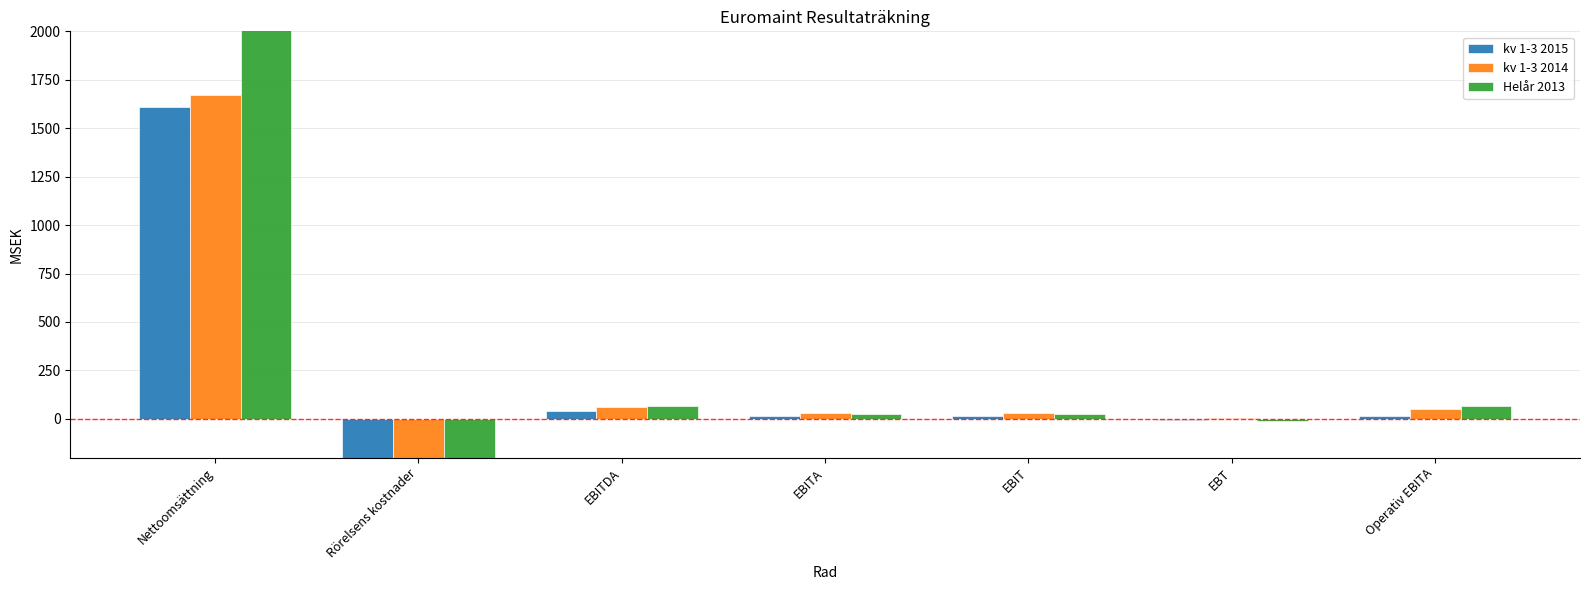

True or false: kv 1-3 2014 has a value of 2.1 at EBT.

True